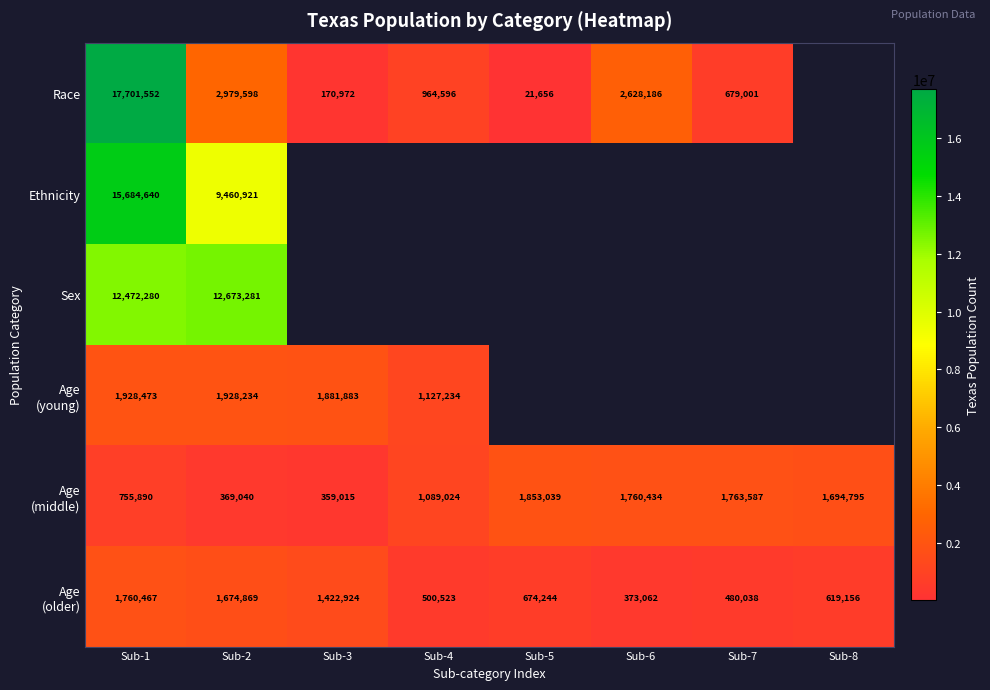

Which series changed the most between Sub-1 and Sub-2?

Race